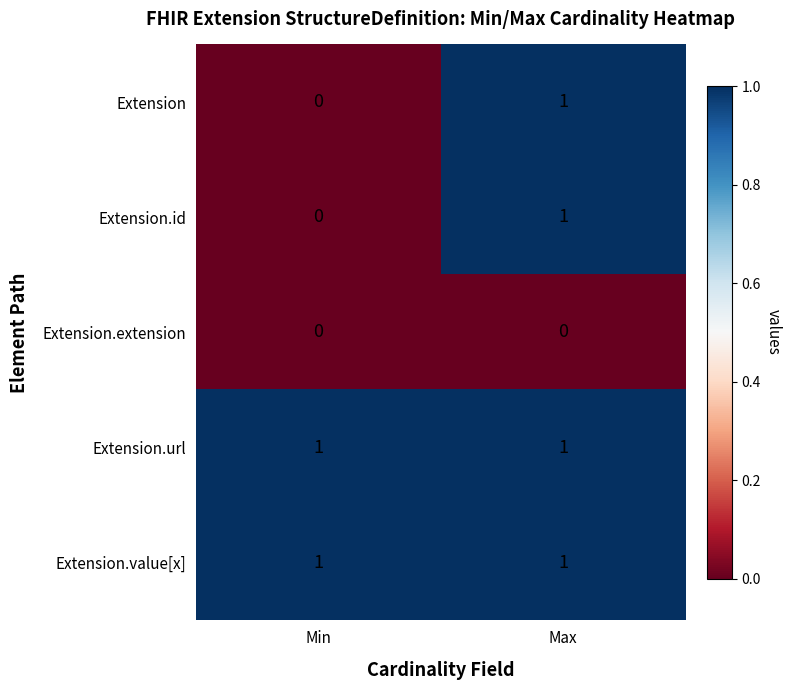

Reading left to right, transcribe all the data shown in this chart.

Extension: 0	1
Extension.id: 0	1
Extension.extension: 0	0
Extension.url: 1	1
Extension.value[x]: 1	1